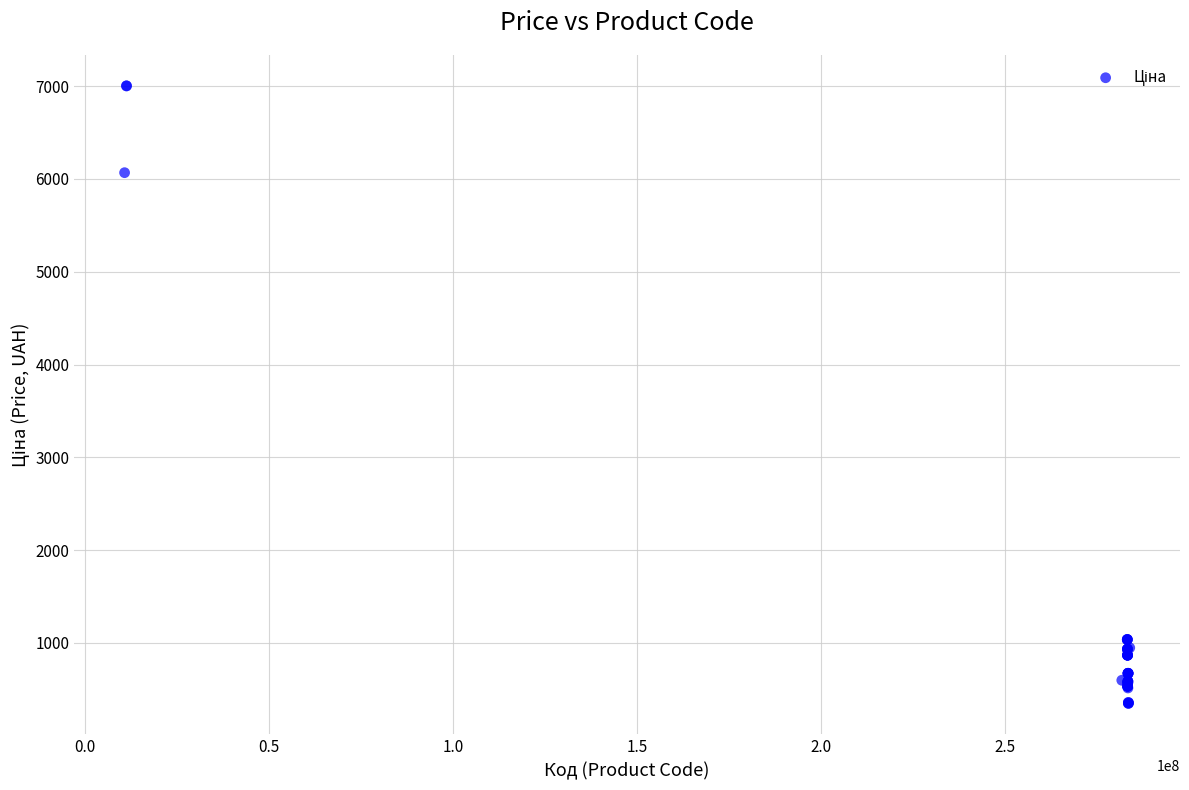

What Y value in the scatter plot is closest to 3675?

6067.2